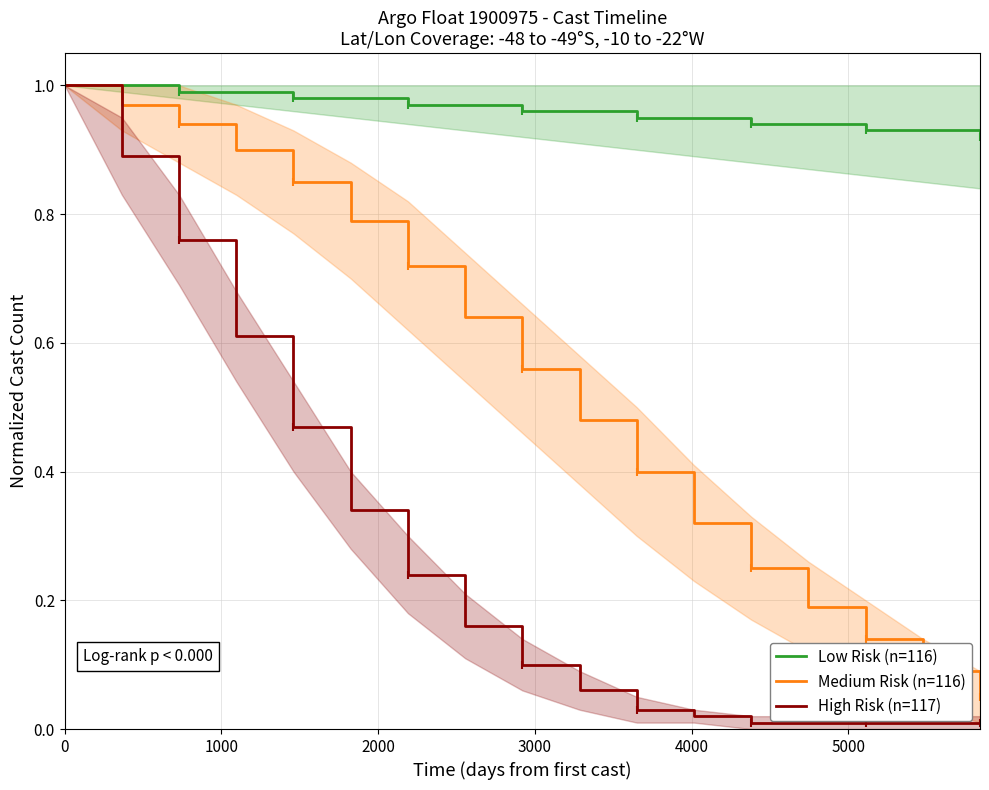

True or false: High Risk (n=117) and Low Risk (n=116) intersect in this chart.

False